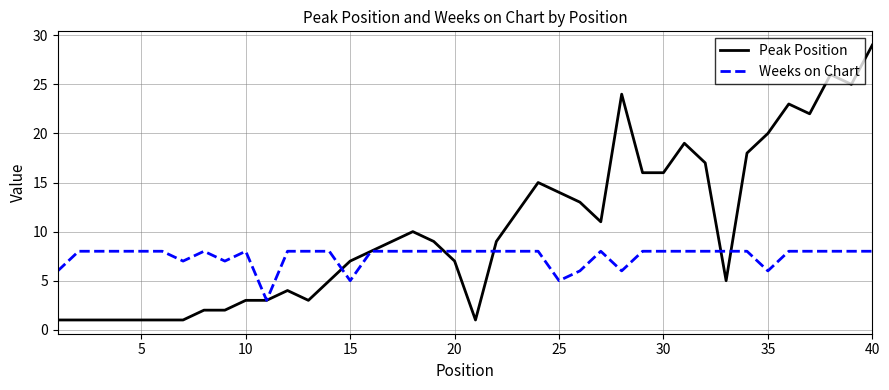

What is the lowest value of the Weeks on Chart series?

3